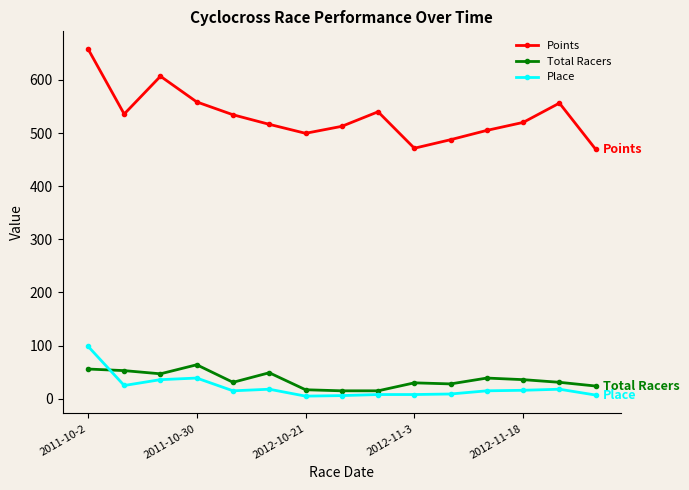

True or false: Points and Place intersect in this chart.

False